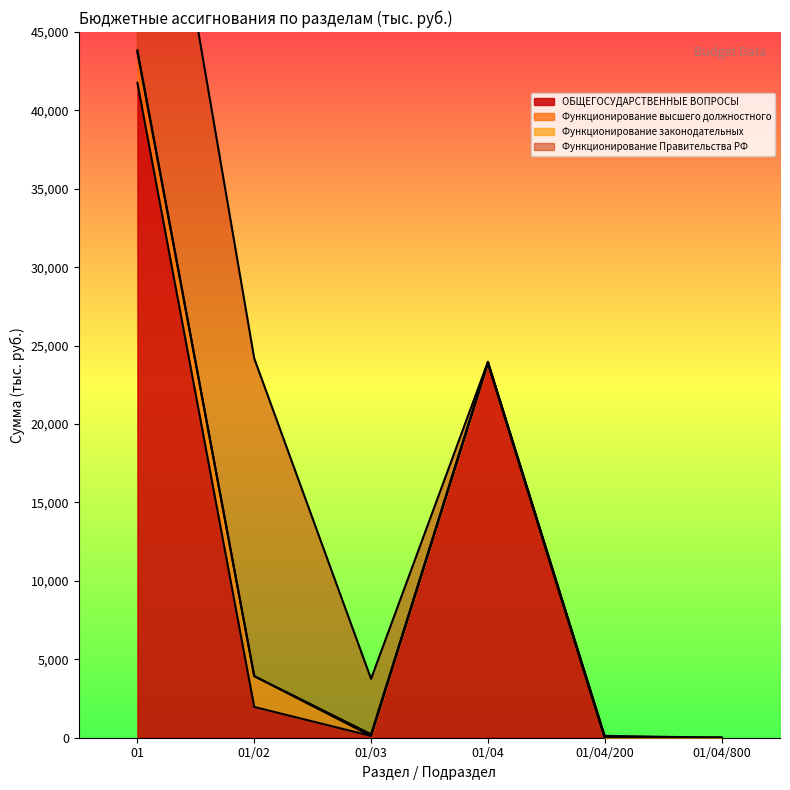

True or false: Функционирование Правительства РФ has a value of 13737.0 at 01/04.

False